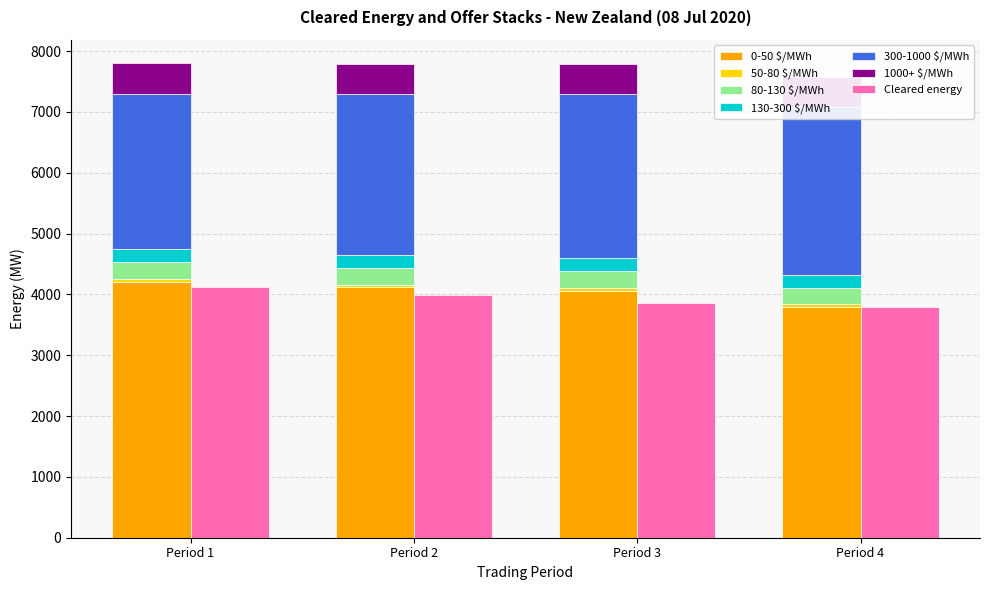

What is the average value of the 80-130 $/MWh series?

272.8